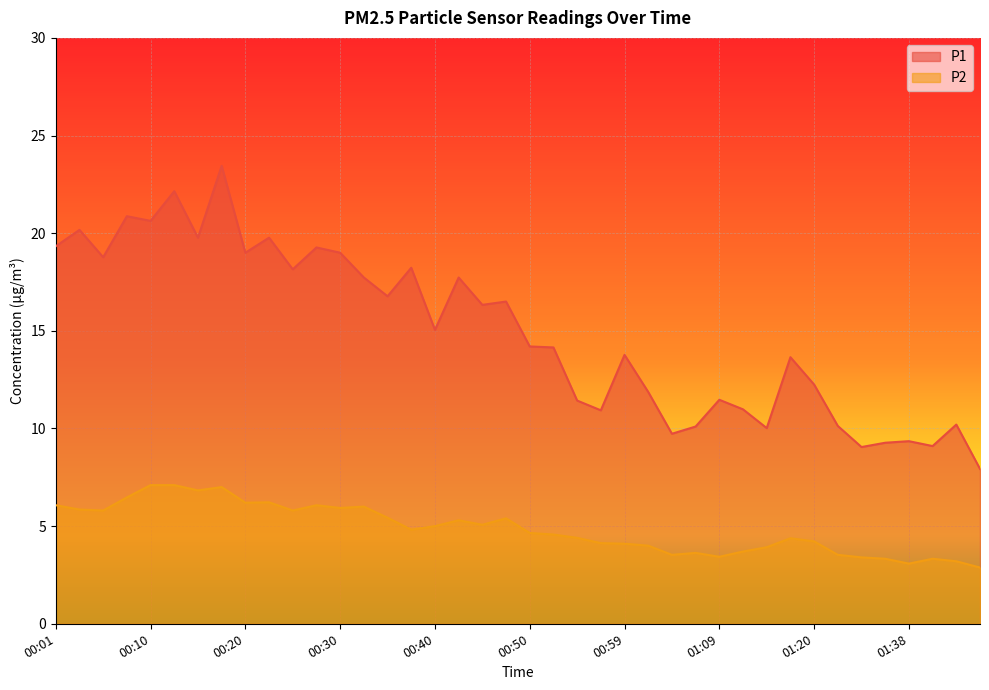

True or false: P1 has more than 0 interior local peaks.

True